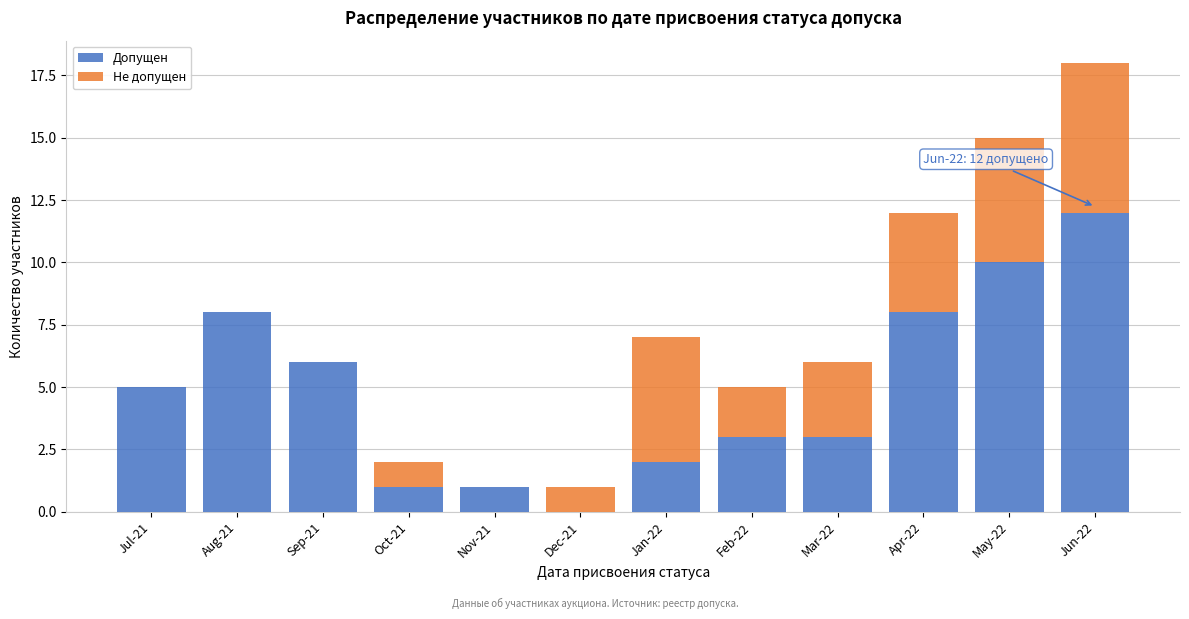

Reading left to right, transcribe the values for Допущен.

Jul-21=5	Aug-21=8	Sep-21=6	Oct-21=1	Nov-21=1	Dec-21=0	Jan-22=2	Feb-22=3	Mar-22=3	Apr-22=8	May-22=10	Jun-22=12